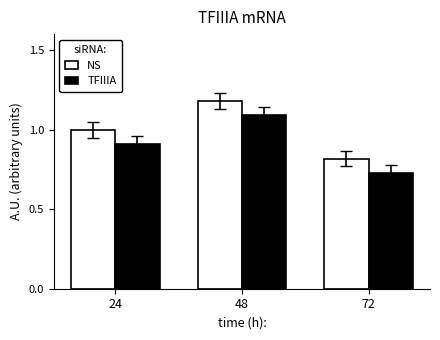

Count the NS values in the range 0 to 1.

2